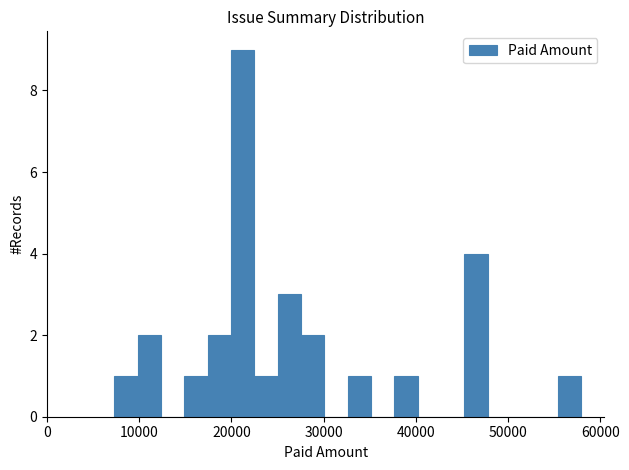

Read against the x-axis, roughly where is the centre of the tallest bar?

21000